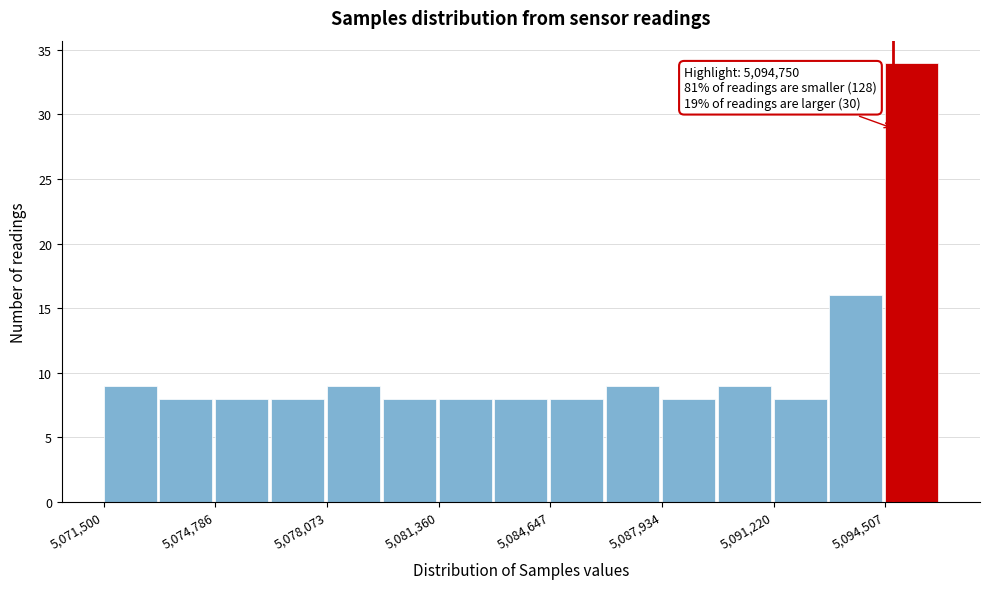

Read against the x-axis, roughly where is the centre of the tallest bar?

5095500